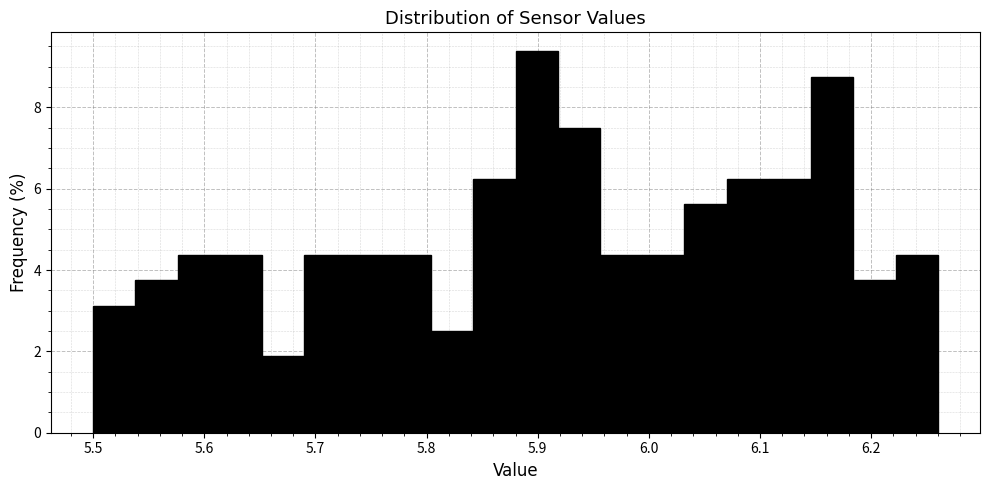

Around what value on the x-axis is the tallest bar? Give the approximate position of its centre, as read against the axis.

5.90